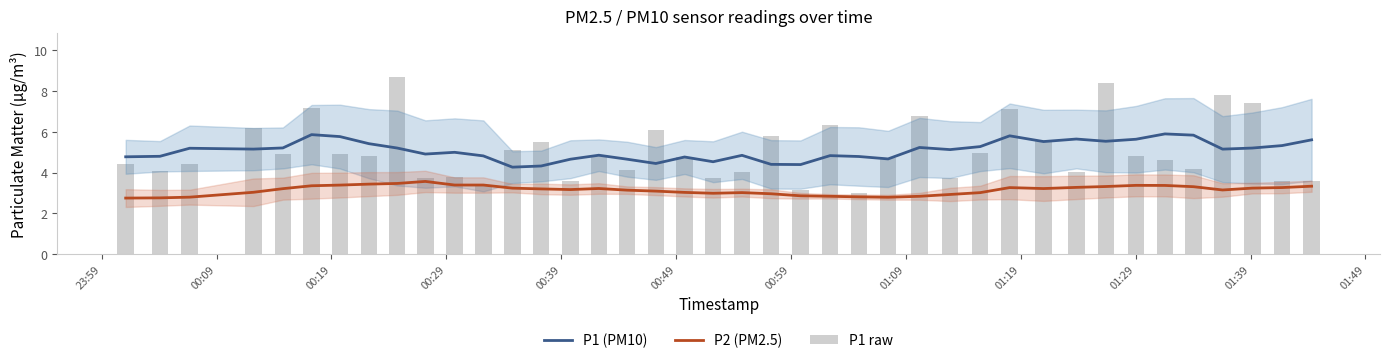

What is the lowest value of the P1 (PM10) series?

4.3